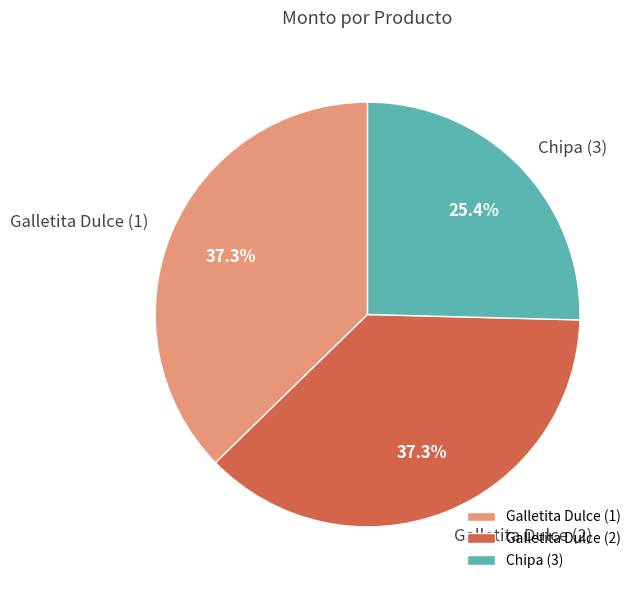

What is the smallest slice in the pie chart?

Chipa (3)